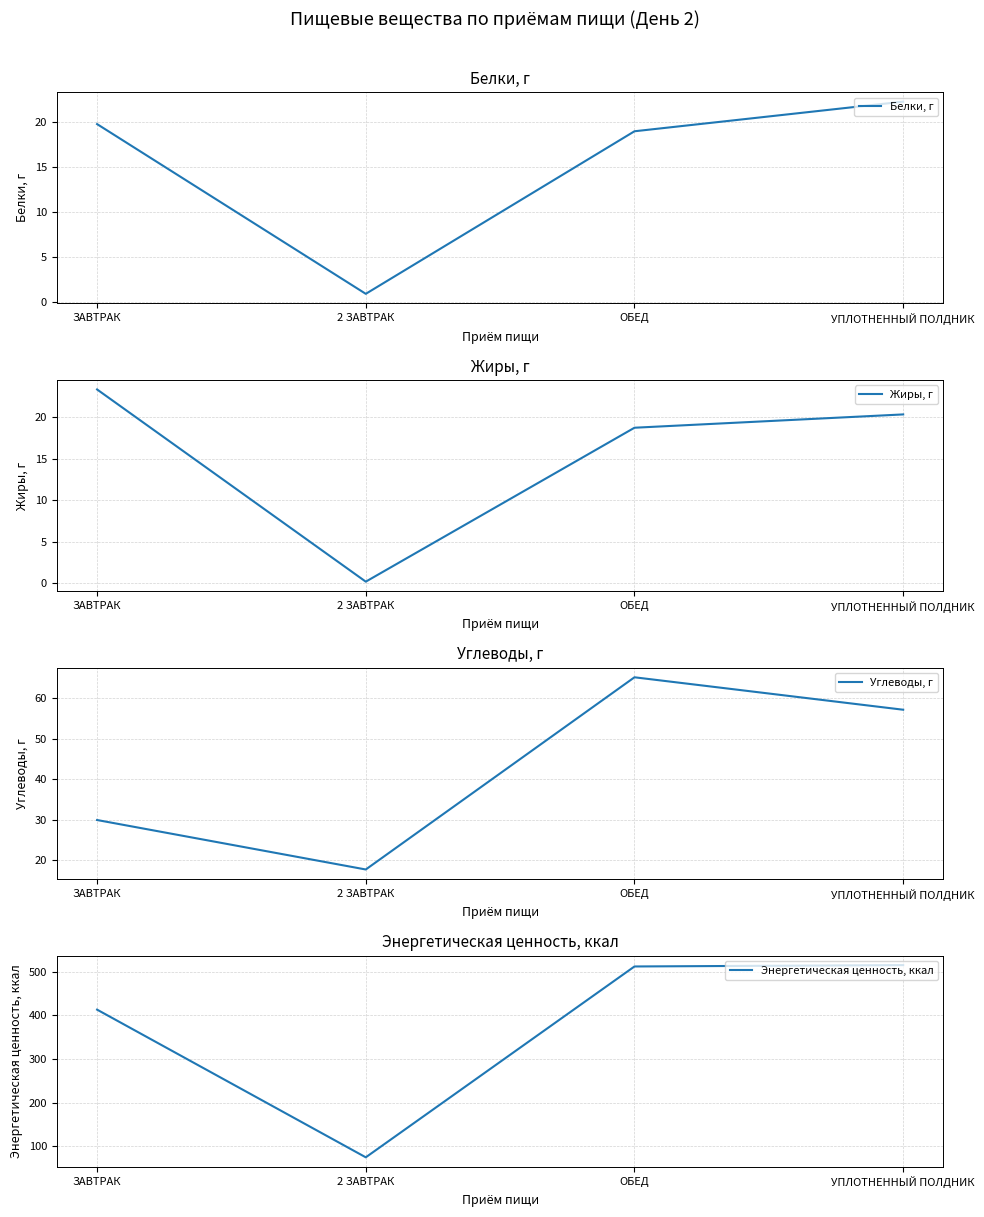

Which category has the highest value across all series?

УПЛОТНЕННЫЙ ПОЛДНИК